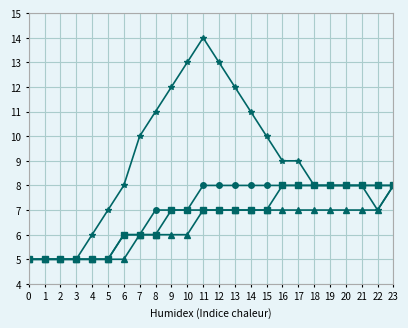

At which category is the sum across all series the highest?

11